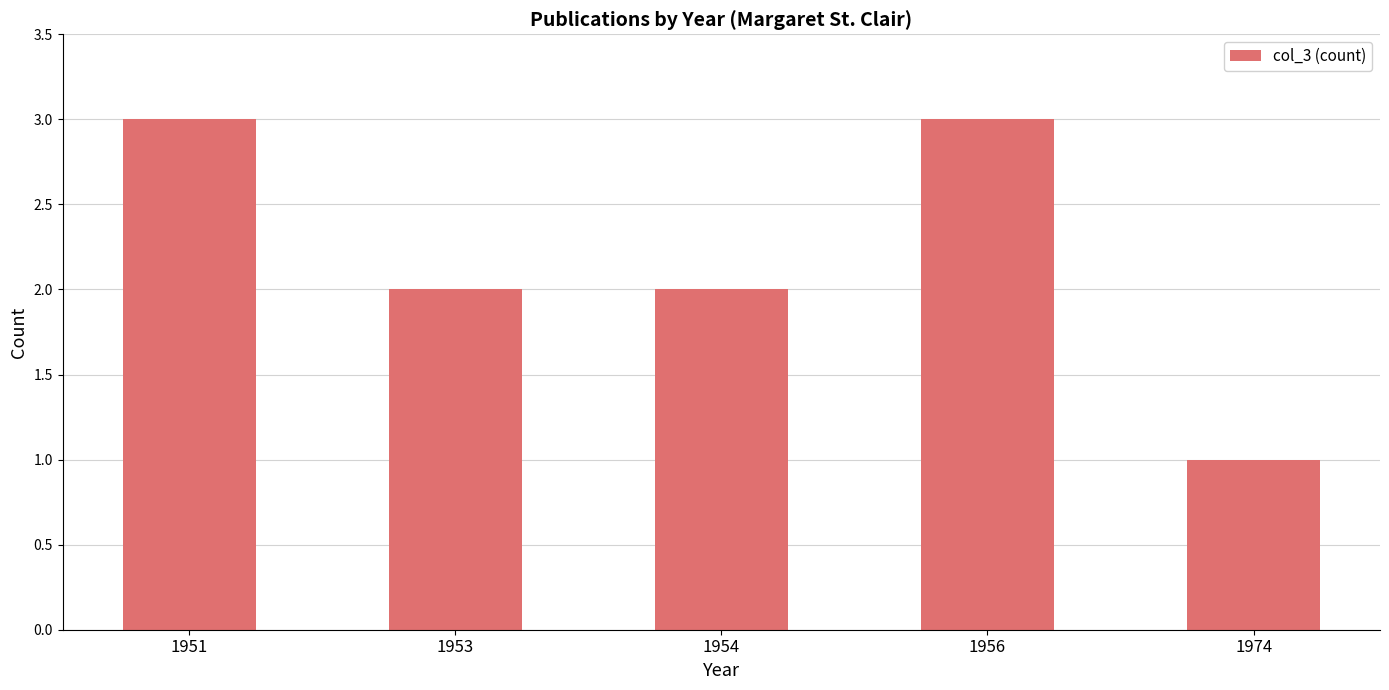

What is the approximate value at 1956?

3